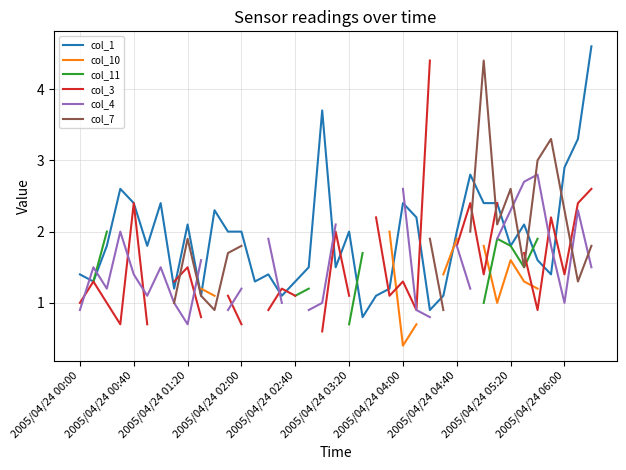

True or false: col_1 has a value of 1.3 at 2005/04/24 02:40.

True